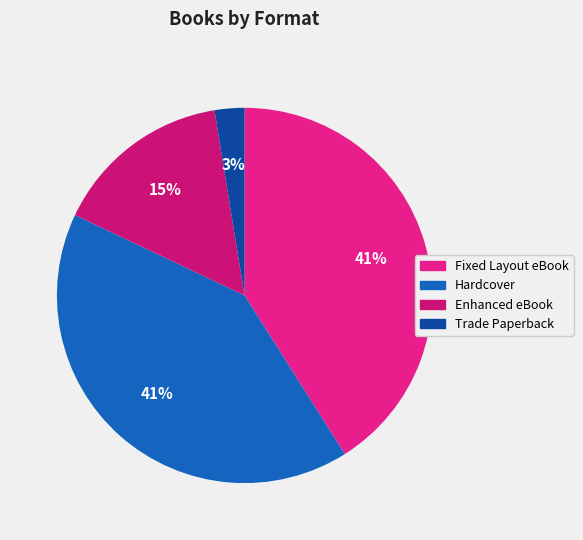

How many slices are in this pie chart?

4